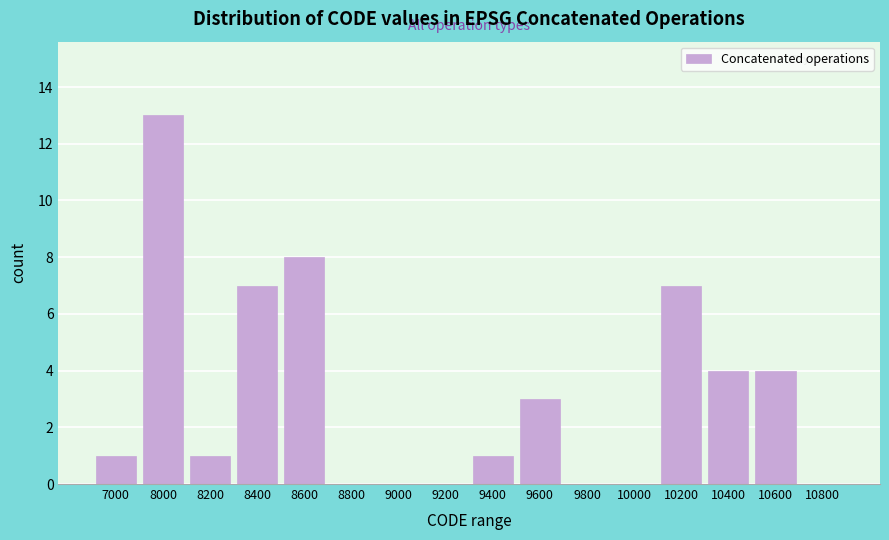

Reading left to right, extract all data points from this chart.

7000=1	8000=13	8200=1	8400=7	8600=8	8800=0	9000=0	9200=0	9400=1	9600=3	9800=0	10000=0	10200=7	10400=4	10600=4	10800=0